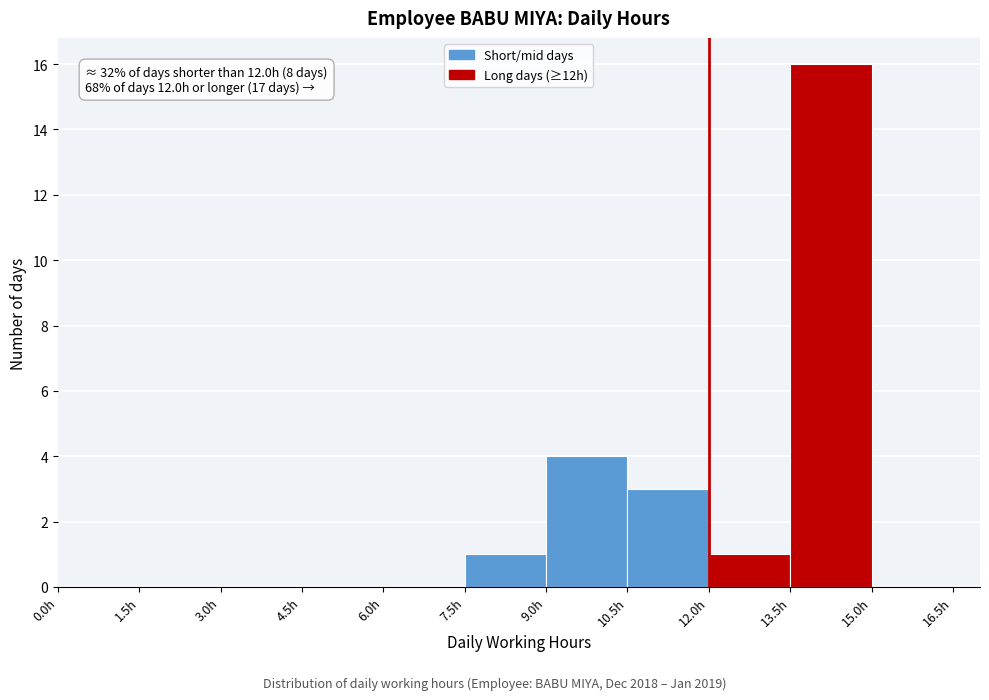

Over which range of the x-axis is the bar tallest?

13.5 to 15.0